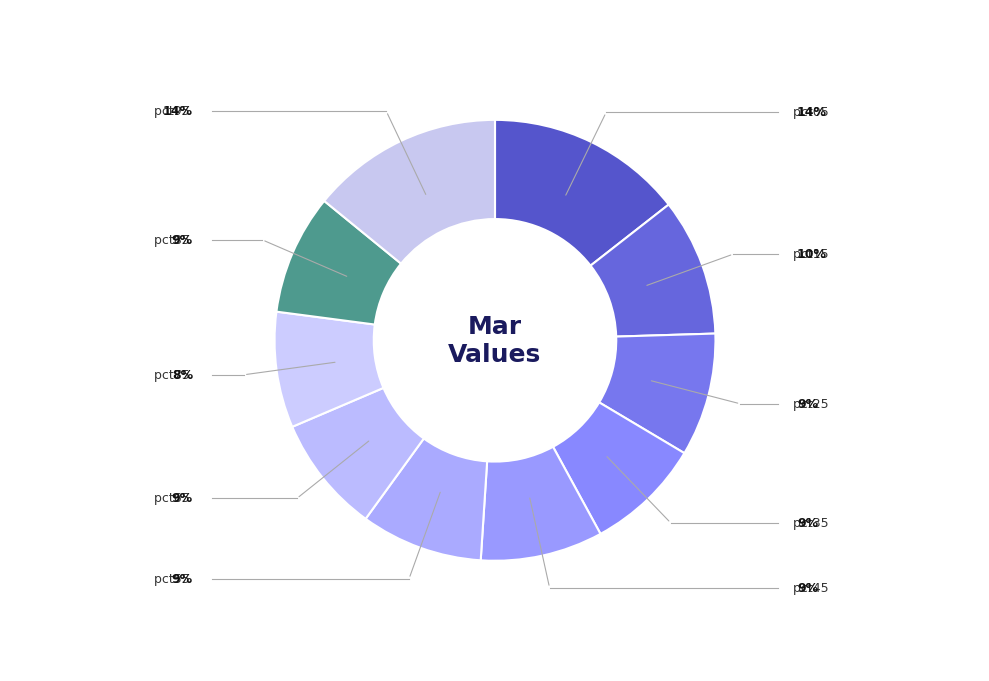

How many slices are in this pie chart?

10